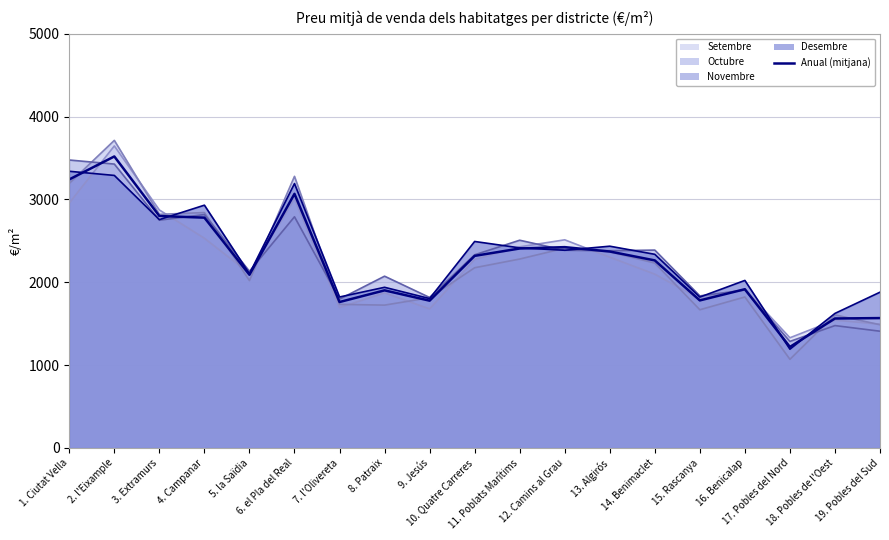

Rank the categories by value from highest to lowest.

2. l'Eixample, 1. Ciutat Vella, 6. el Pla del Real, 3. Extramurs, 4. Campanar, 12. Camins al Grau, 11. Poblats Marítims, 13. Algirós, 10. Quatre Carreres, 14. Benimaclet, 5. la Saïdia, 16. Benicalap, 8. Patraix, 15. Rascanya, 9. Jesús, 7. l'Olivereta, 19. Pobles del Sud, 18. Pobles de l'Oest, 17. Pobles del Nord